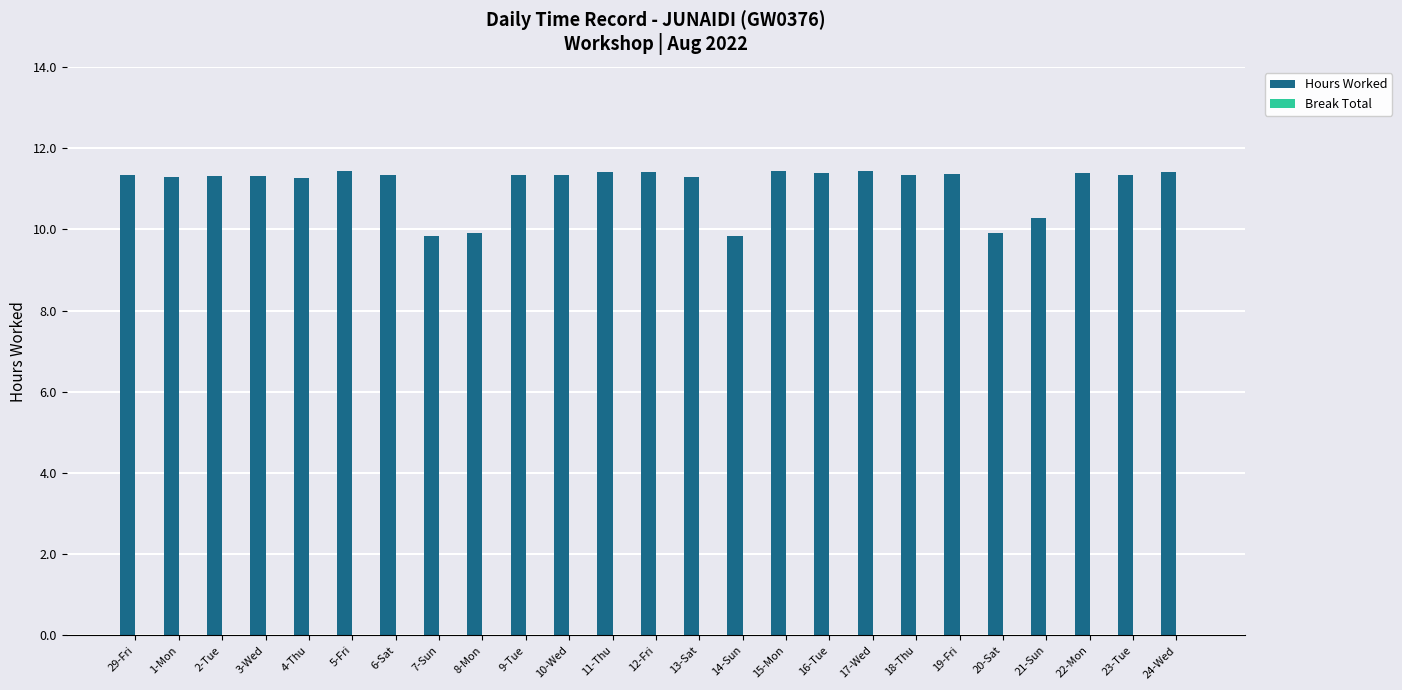

What is the smallest value displayed?

9.8